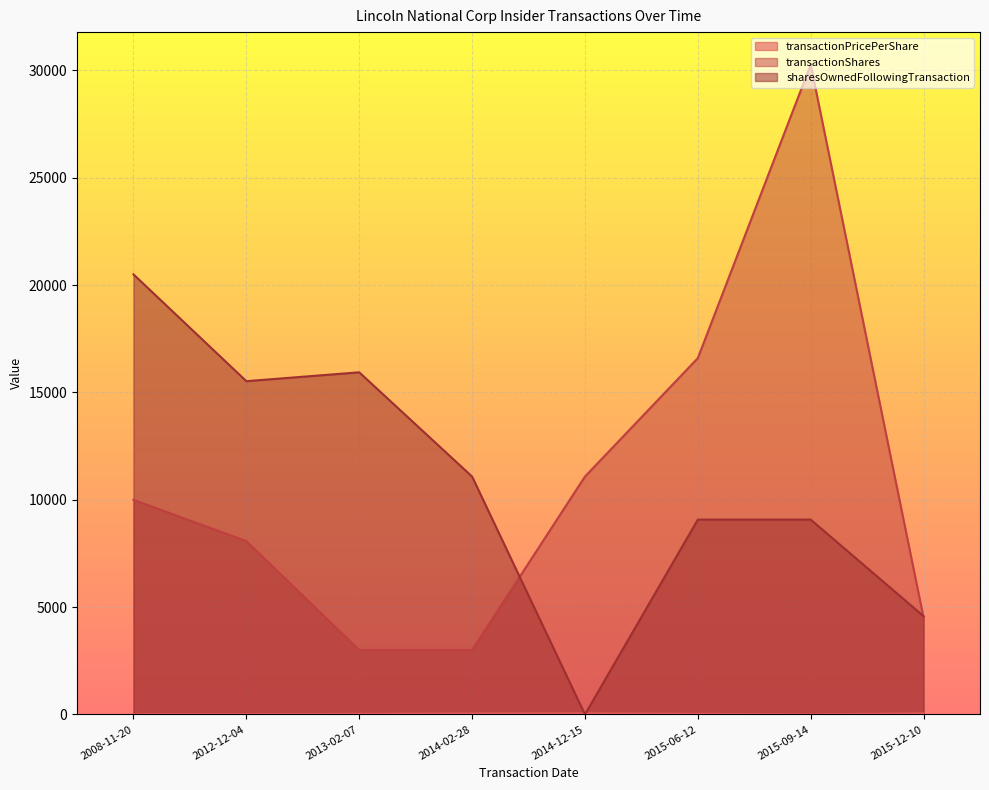

True or false: transactionShares has a value of 8075.0 at 2012-12-04.

True